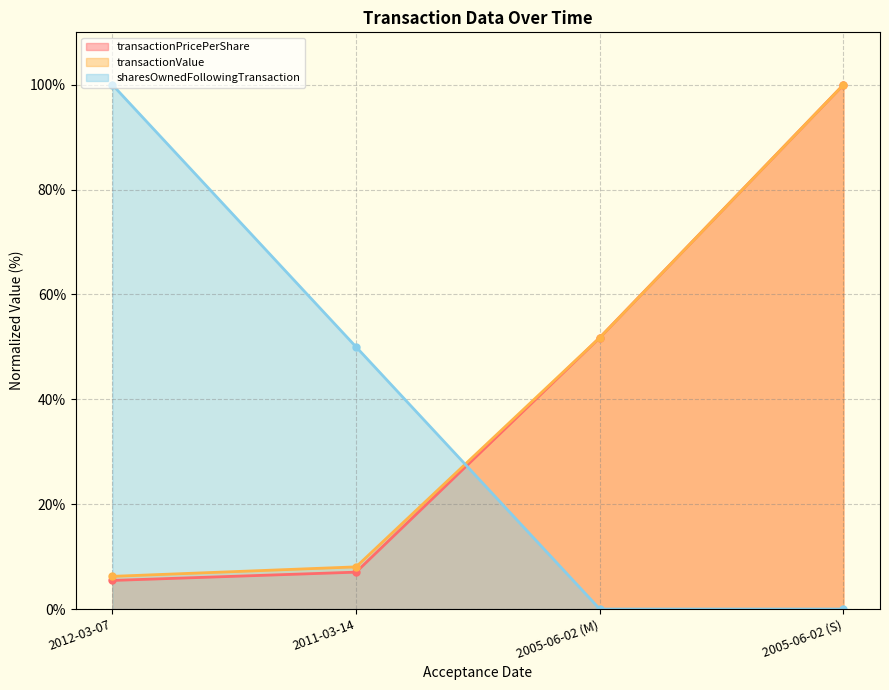

Which series changed the most between 2005-06-02 (M) and 2005-06-02 (S)?

transactionPricePerShare (line)